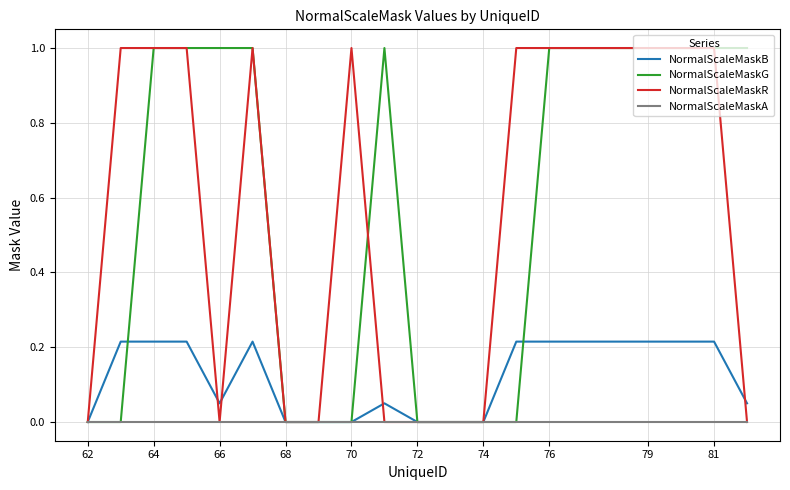

What is the maximum value shown in the chart?

1.0